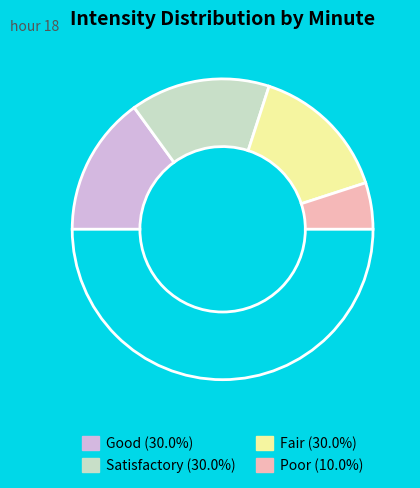

How many slices are in this pie chart?

5